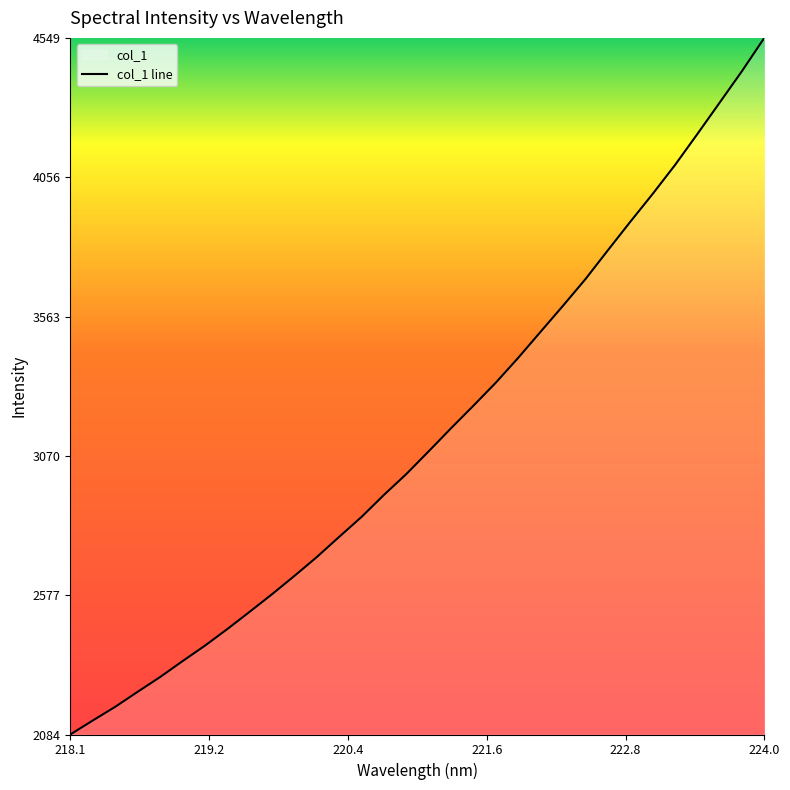

What is the sum of all values?

100519.5